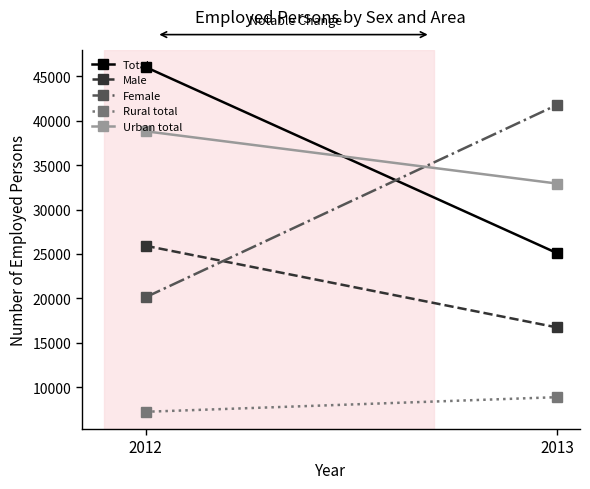

What is the value of the Male point at the 2nd from the left?

16723